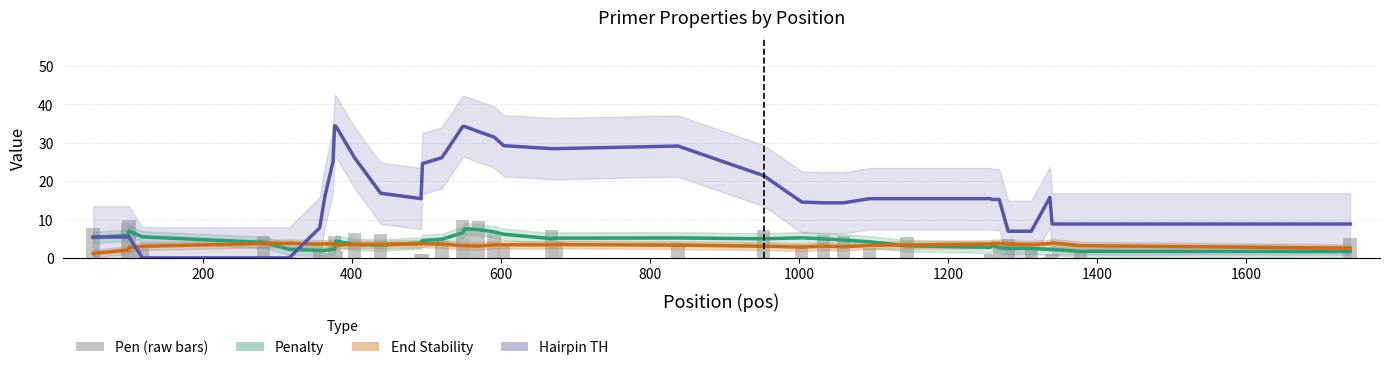

How many series are shown in this chart?

4